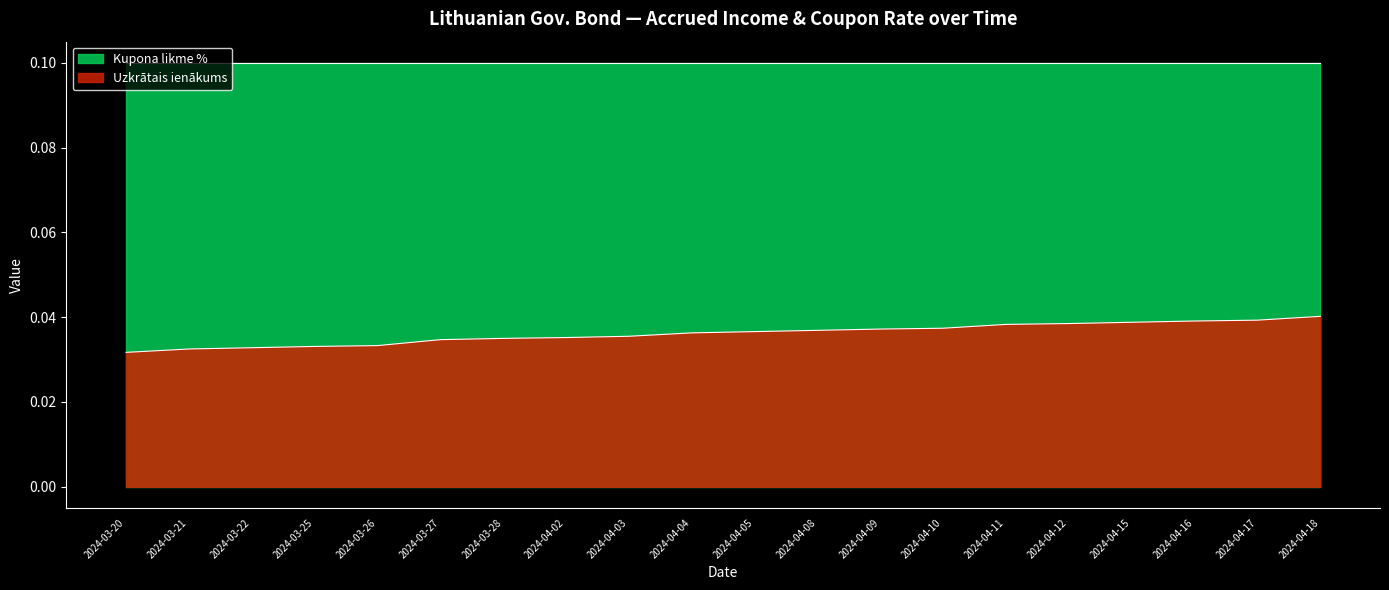

The chart shows a value of 0.0 at 2024-04-02. True or false?

True